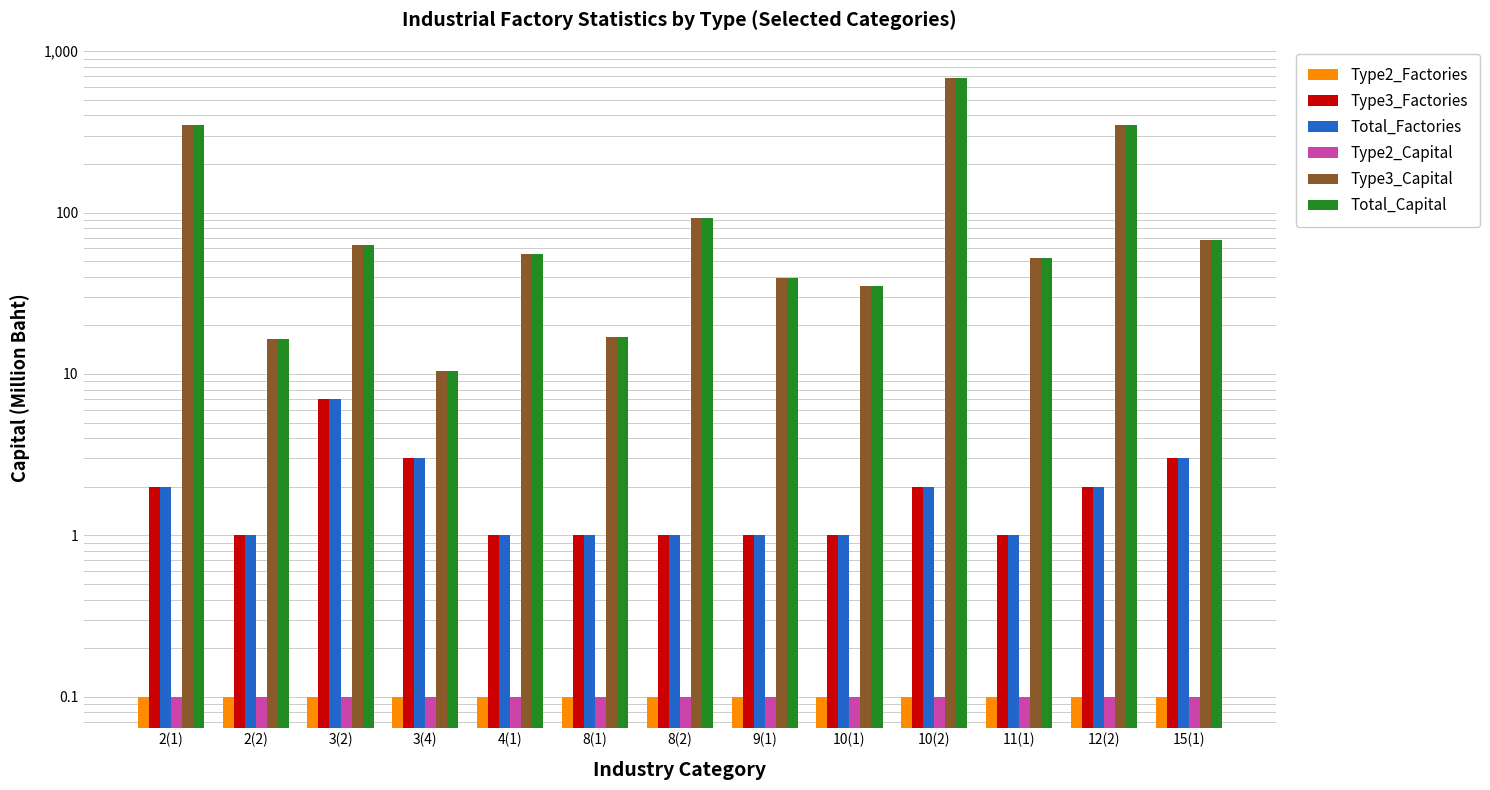

What is the difference between the second highest and second lowest values in the Type3_Factories series?

2.0